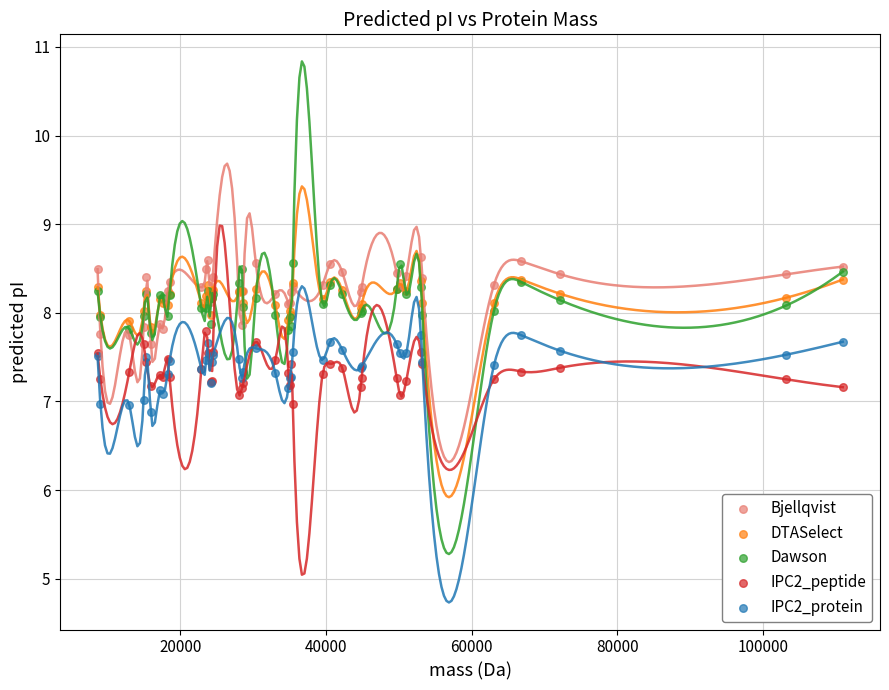

Which series reaches the maximum Y coordinate?

Bjellqvist